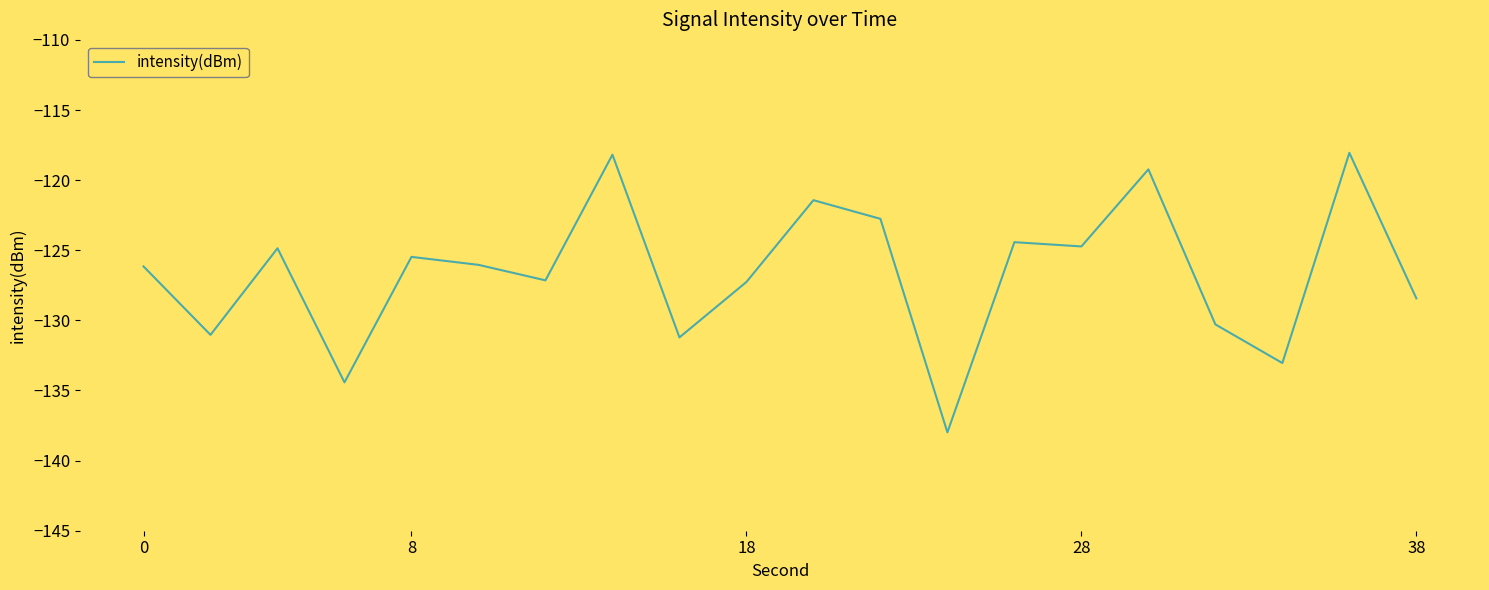

What is the difference between the maximum and minimum values?

19.9